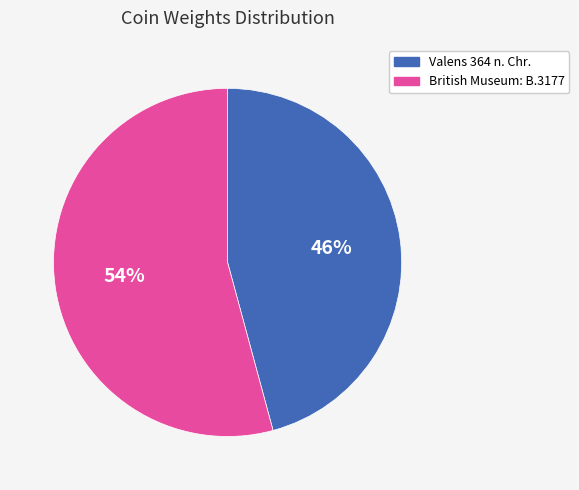

The British Museum: B.3177 slice represents 65% of the pie. True or false?

False